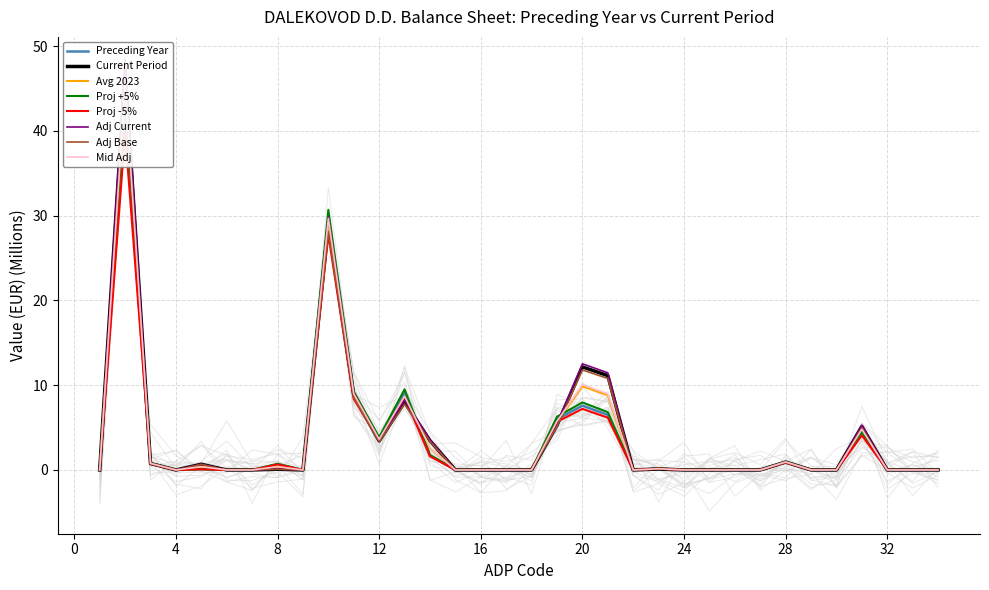

In Current Period, how many points are lower than both neighbors (excluding endpoints)?

4